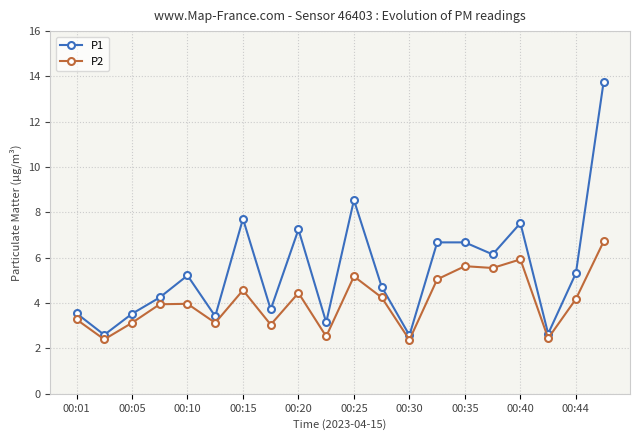

True or false: P2 has more than 2 points higher than both neighbors.

True